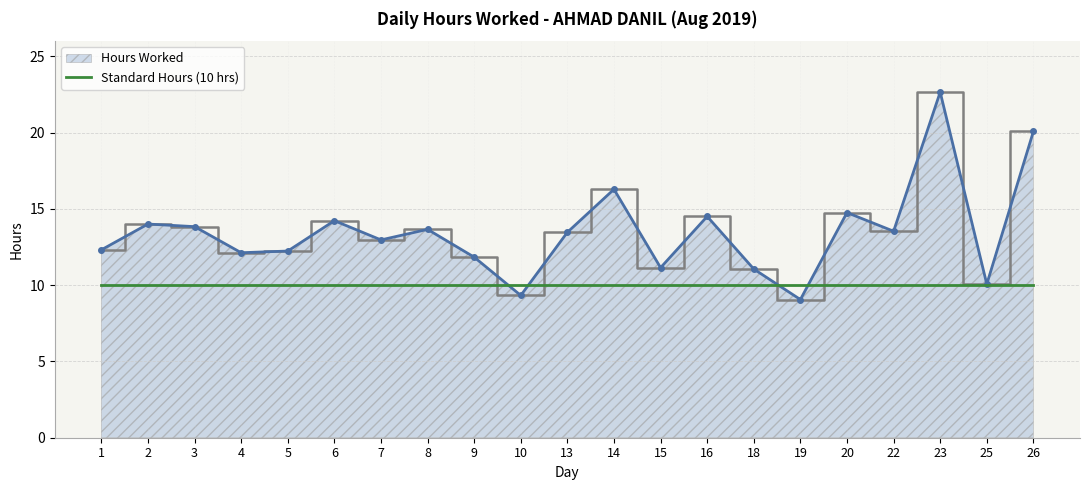

The value of Hours Worked at 10 is 13.5. True or false?

False